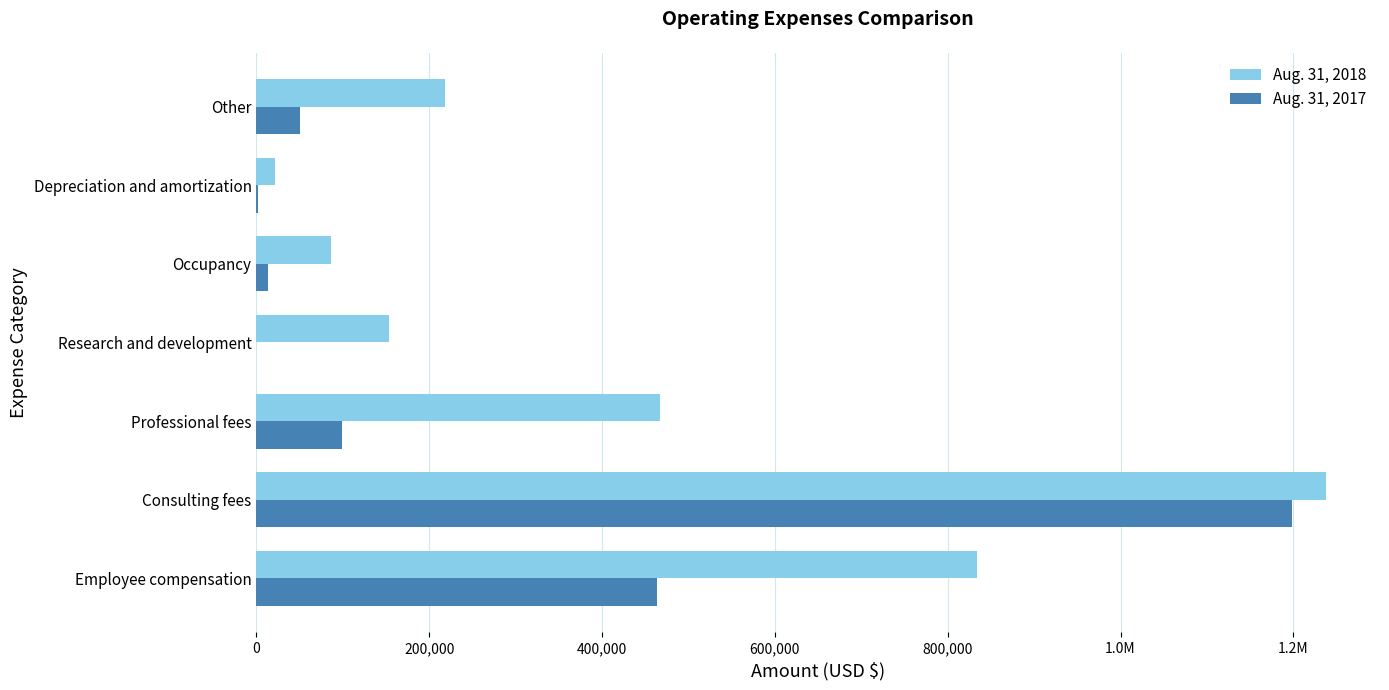

What are all the series names shown in the legend?

Aug. 31, 2018, Aug. 31, 2017